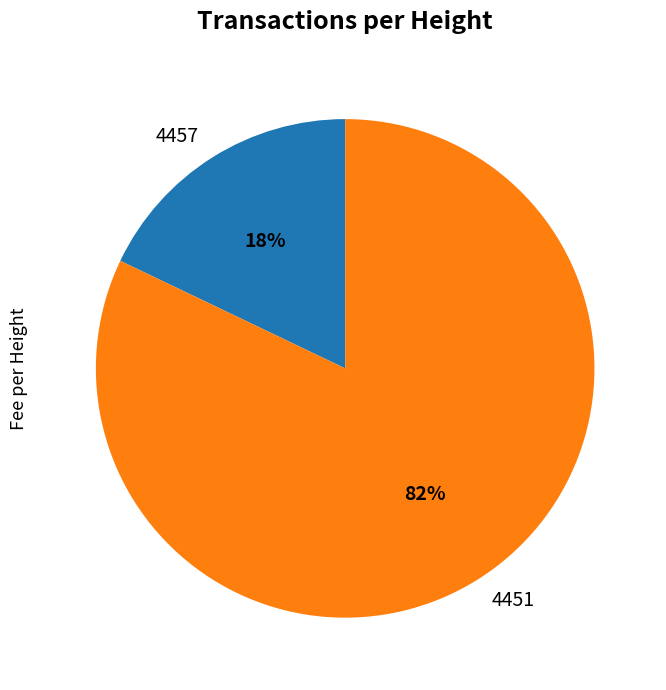

Does any single category account for the majority?

Yes